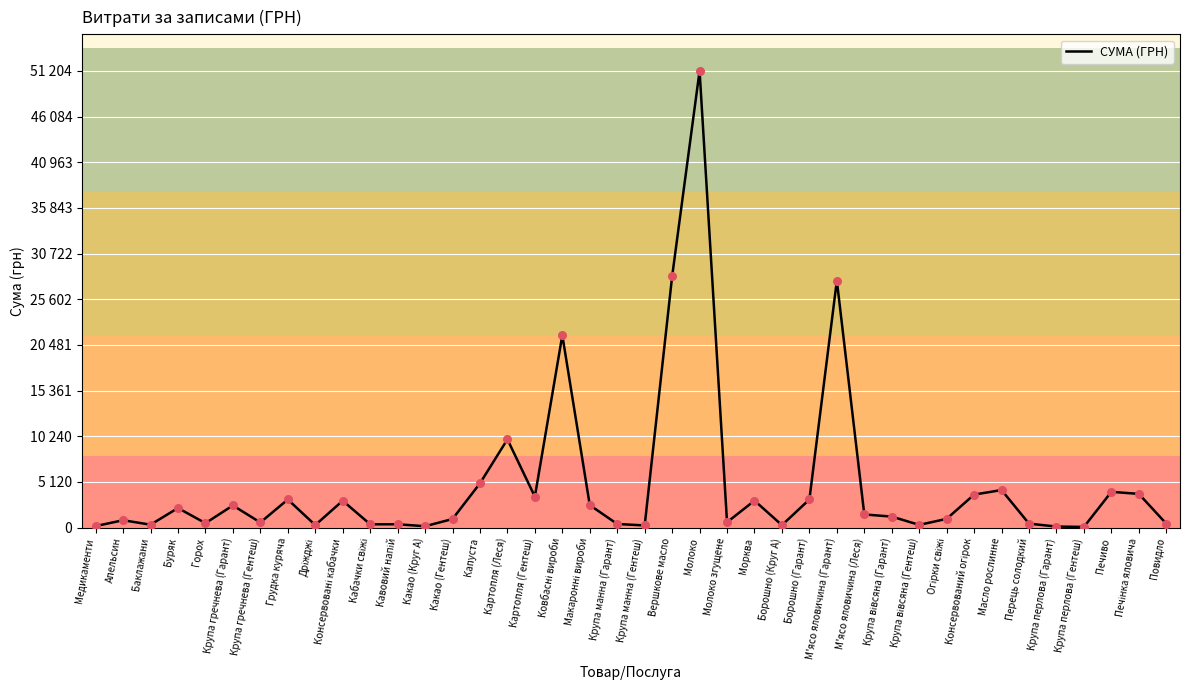

What is the ratio of the value at Картопля (Леся) to the value at Кавовий напій?

26.6